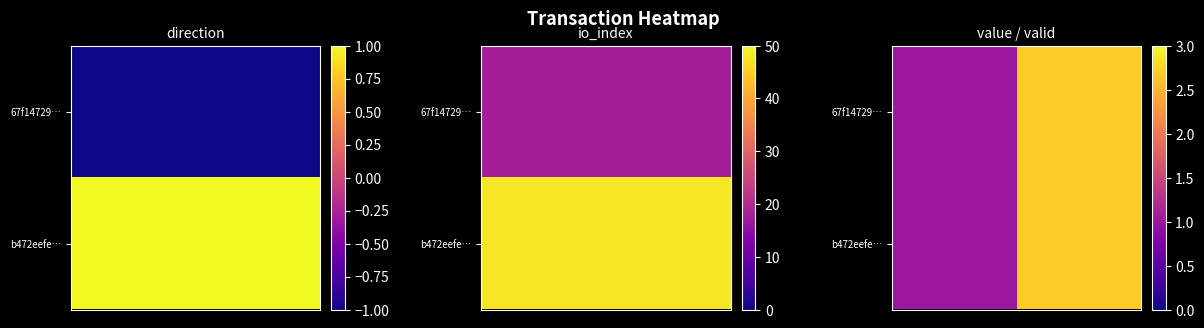

What is the minimum value shown in the chart?

1.0